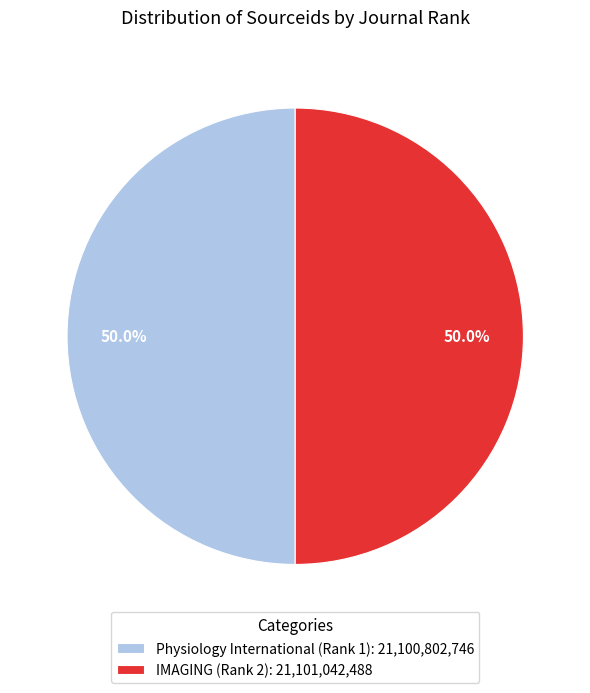

What is the ratio of the value at Physiology International (Rank 1) to the value at IMAGING (Rank 2)?

1.0